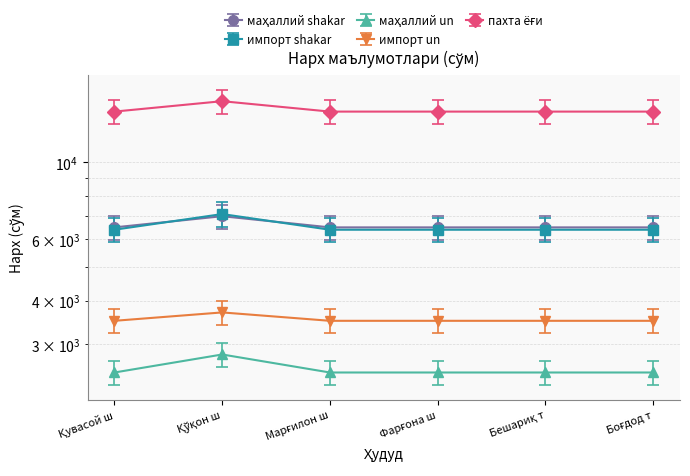

True or false: импорт un and маҳаллий un cross at least once.

False